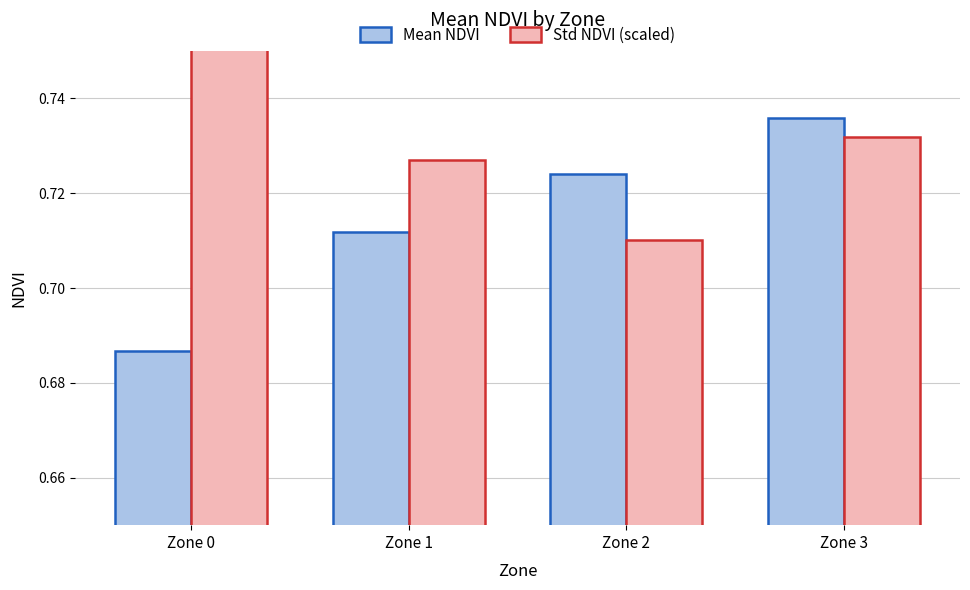

Is the value of Mean NDVI at Zone 3 greater than the value of Std NDVI (scaled) at Zone 3?

Yes